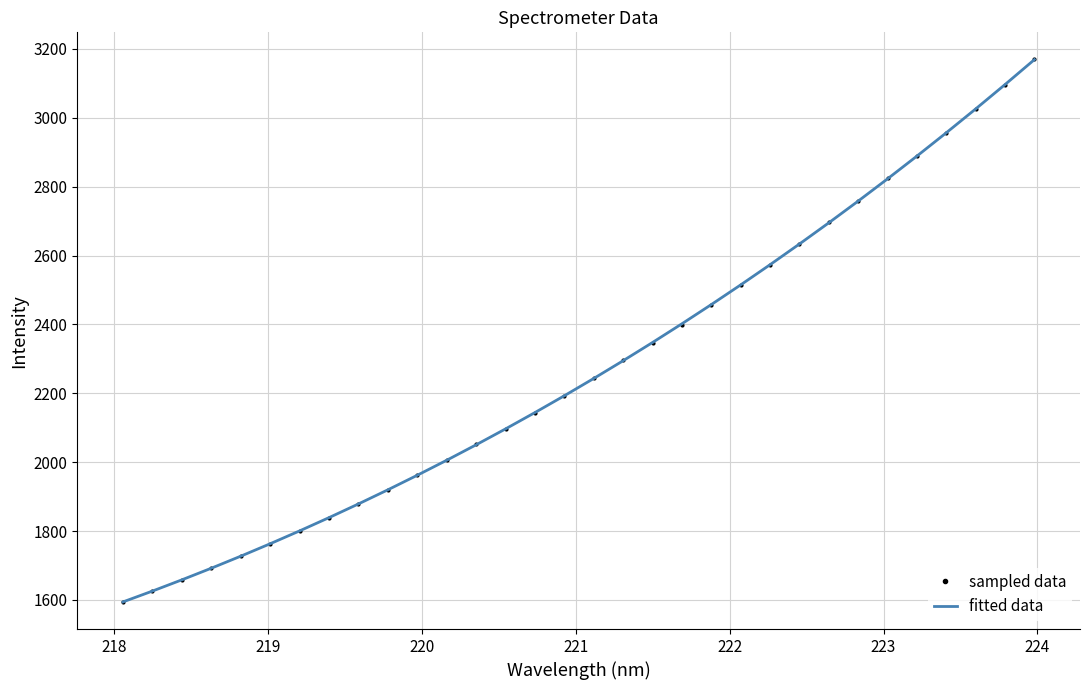

True or false: sampled data has more than 0 points higher than both neighbors.

False